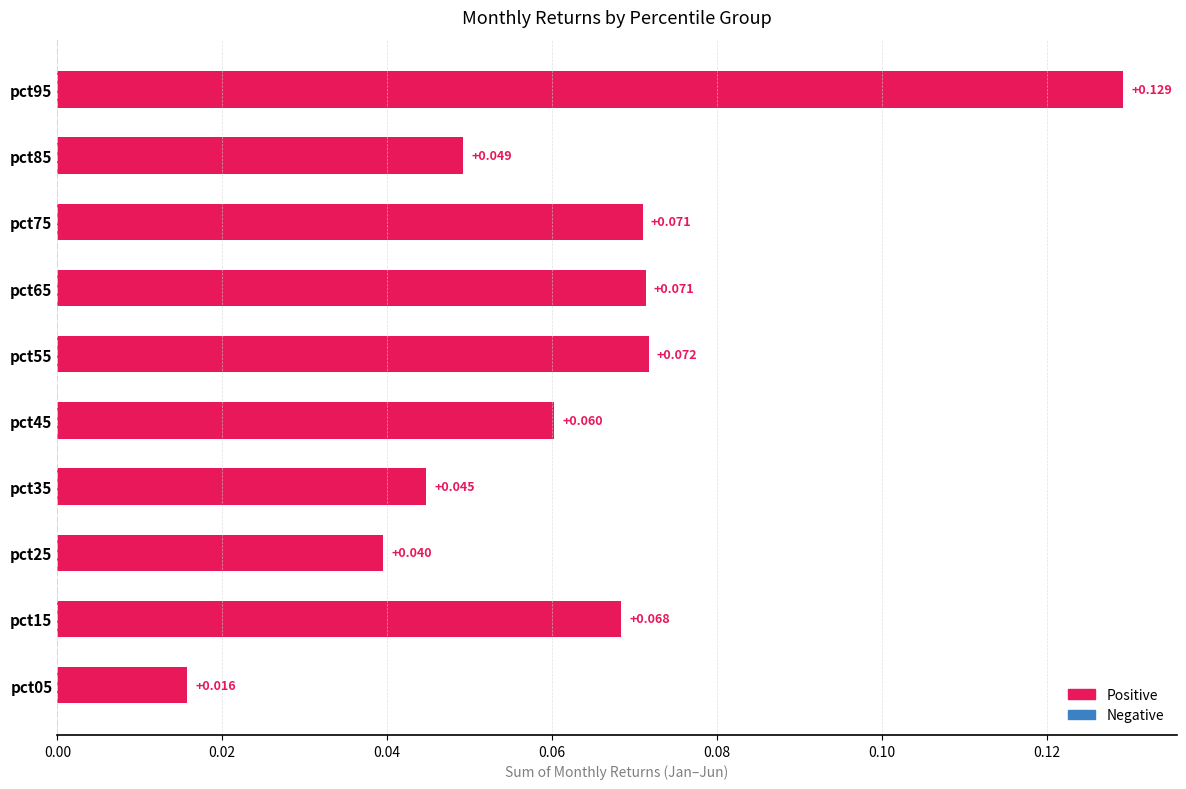

Does the chart contain any negative values?

No